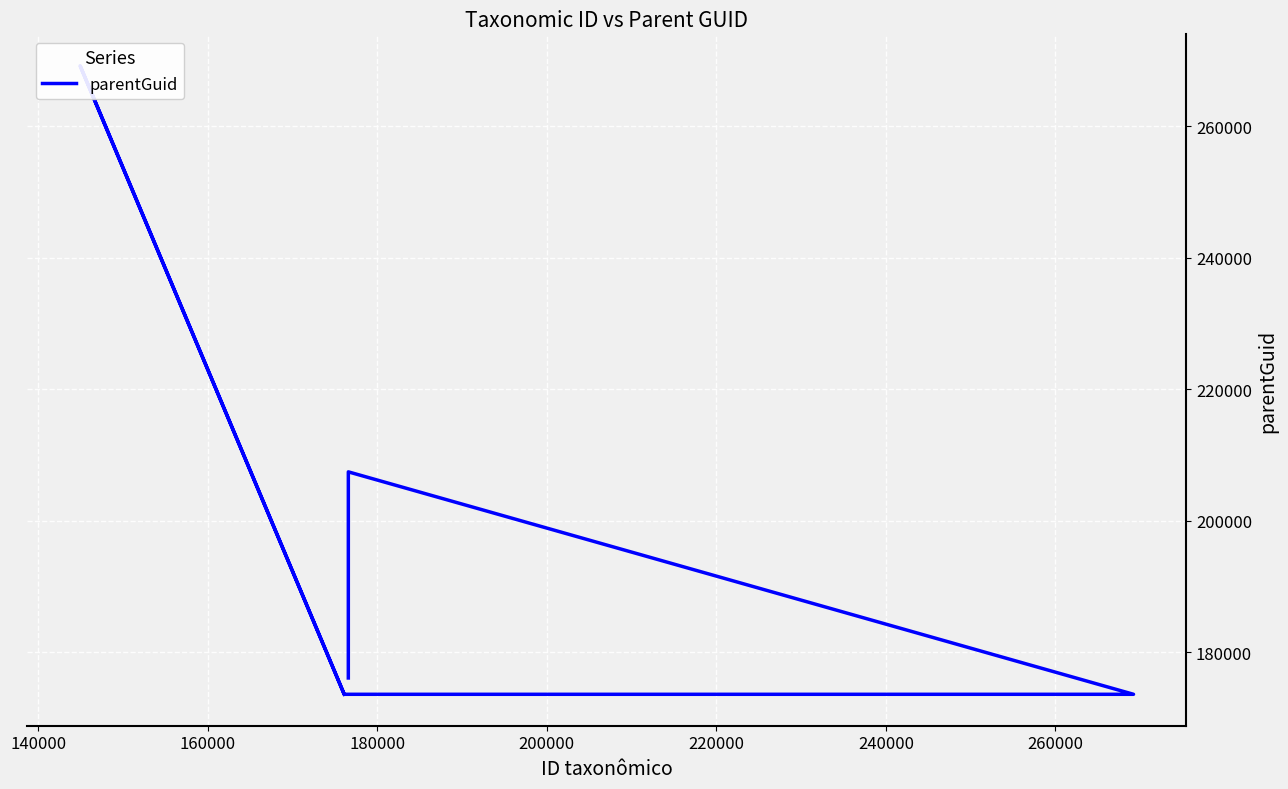

Between 240000 and 140000, which is larger?

140000